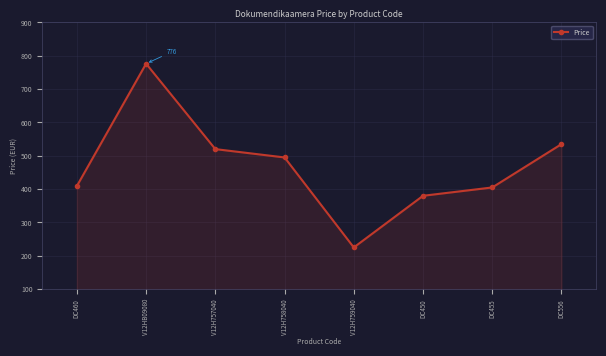

How many series are shown in this chart?

1